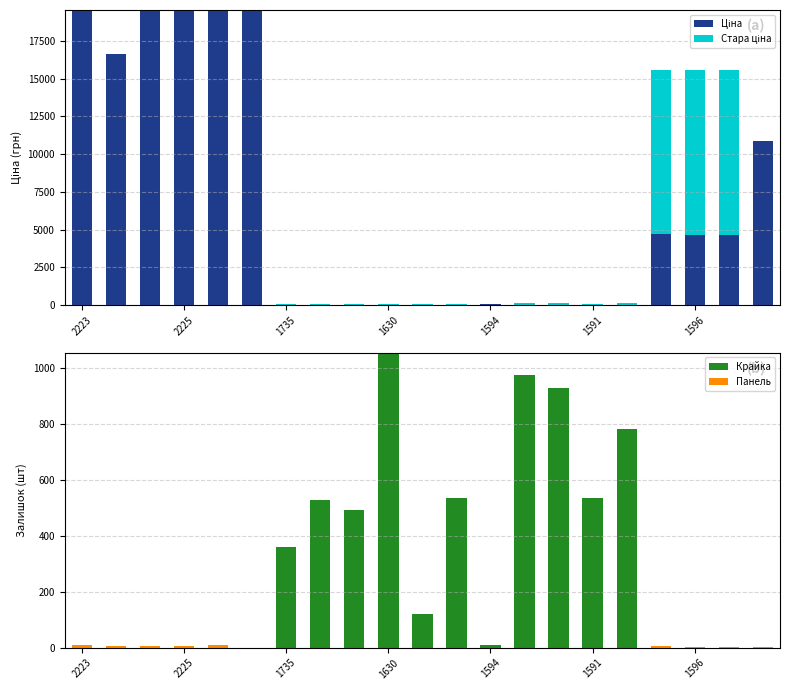

What is the sum of all Крайка values?

6324